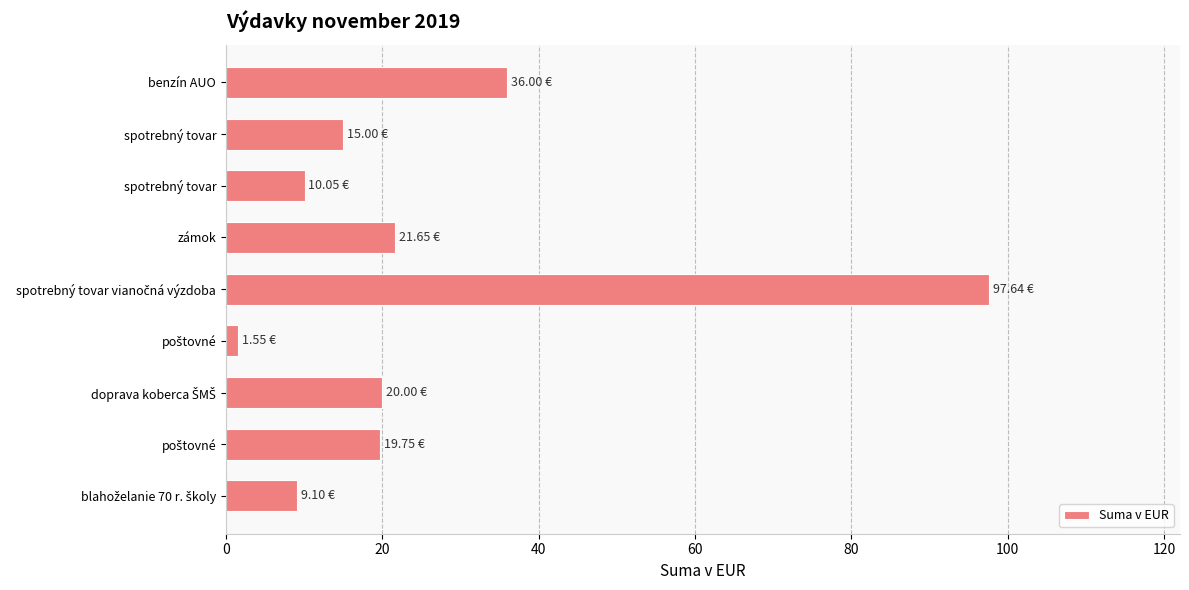

Are the bars grouped side by side (vs. stacked)?

No